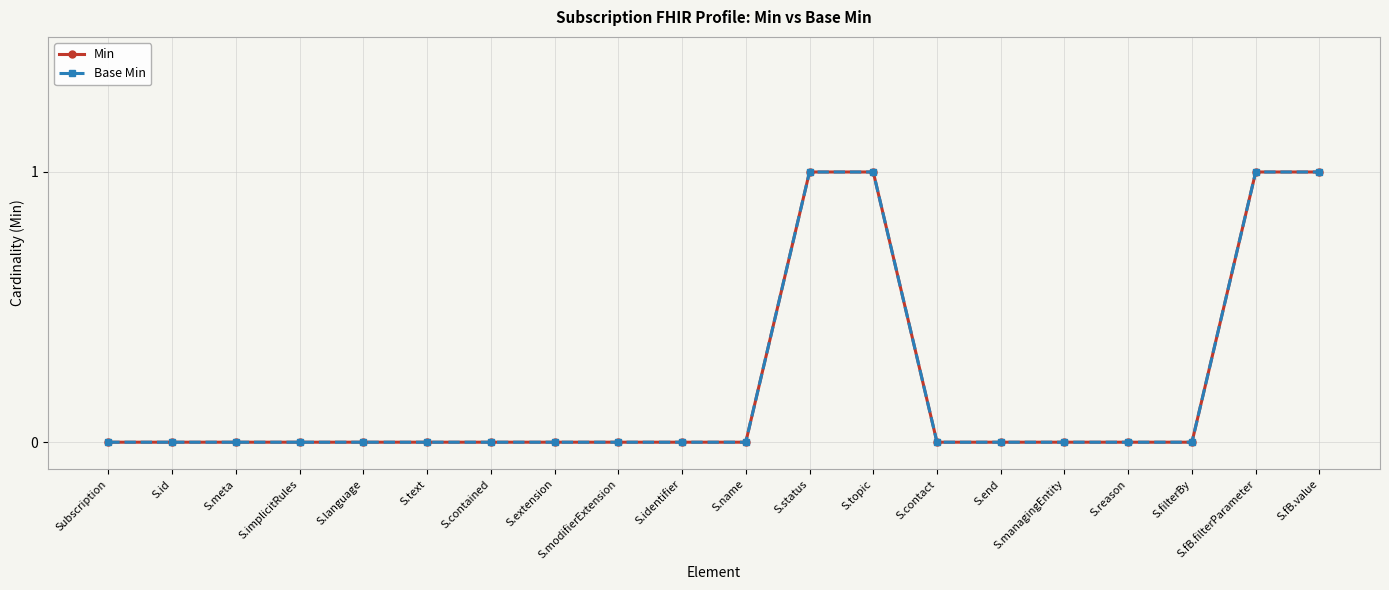

What is the sum of all Base Min values?

4